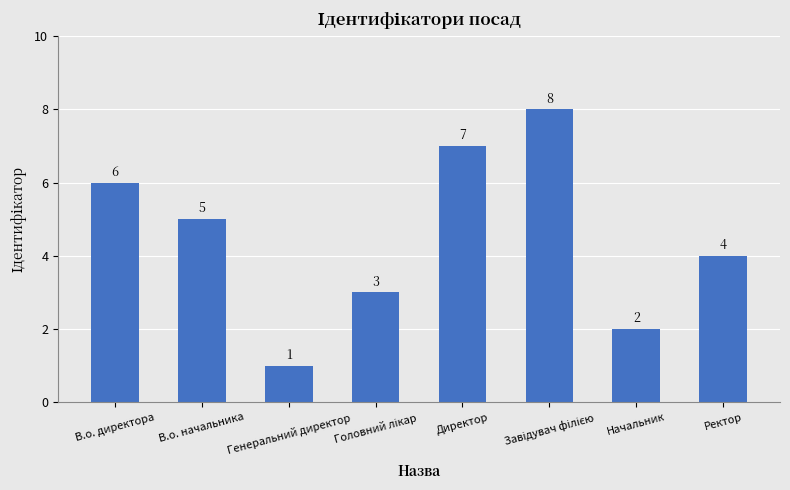

At which category does the chart reach its minimum across all series?

Генеральний директор